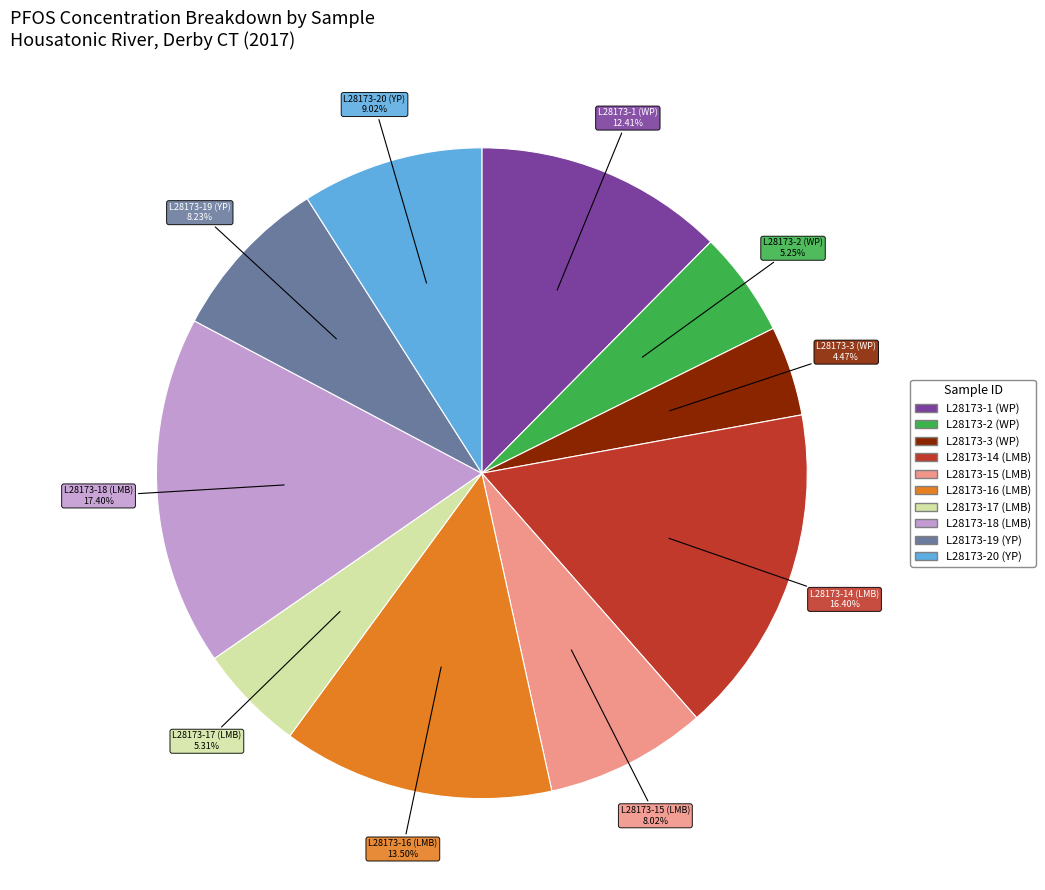

The L28173-16 (LMB) slice represents 26% of the pie. True or false?

False